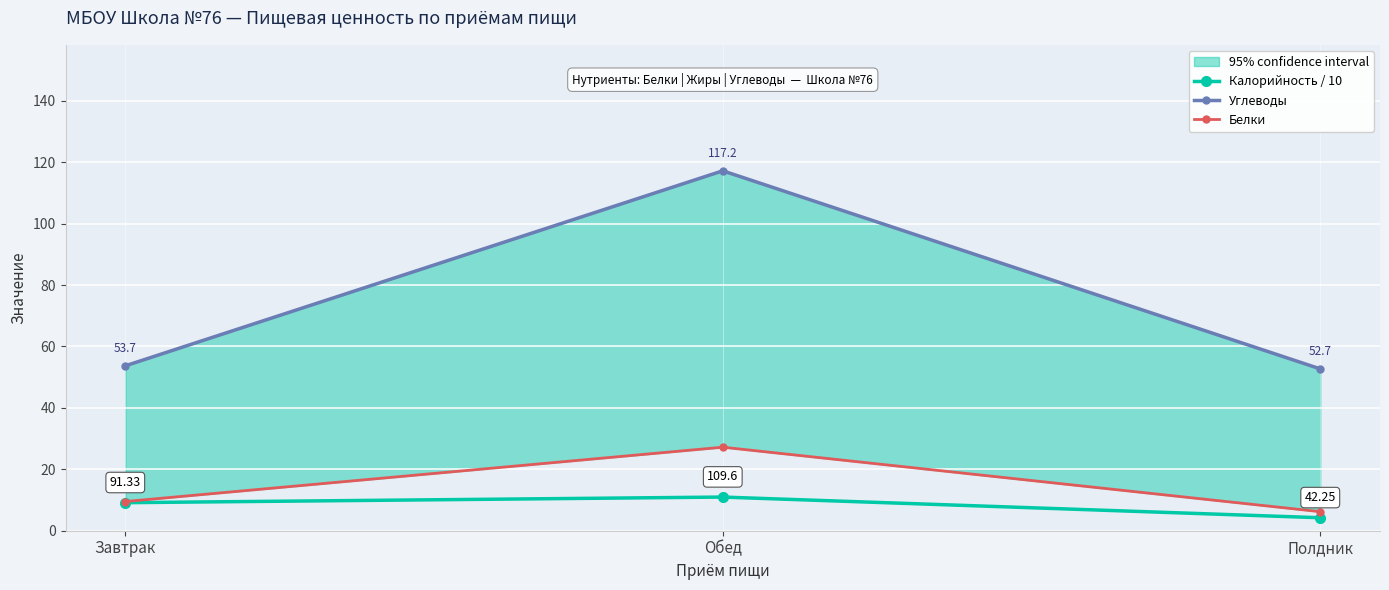

What is the value of the Белки point at the 1st from the left?

9.5